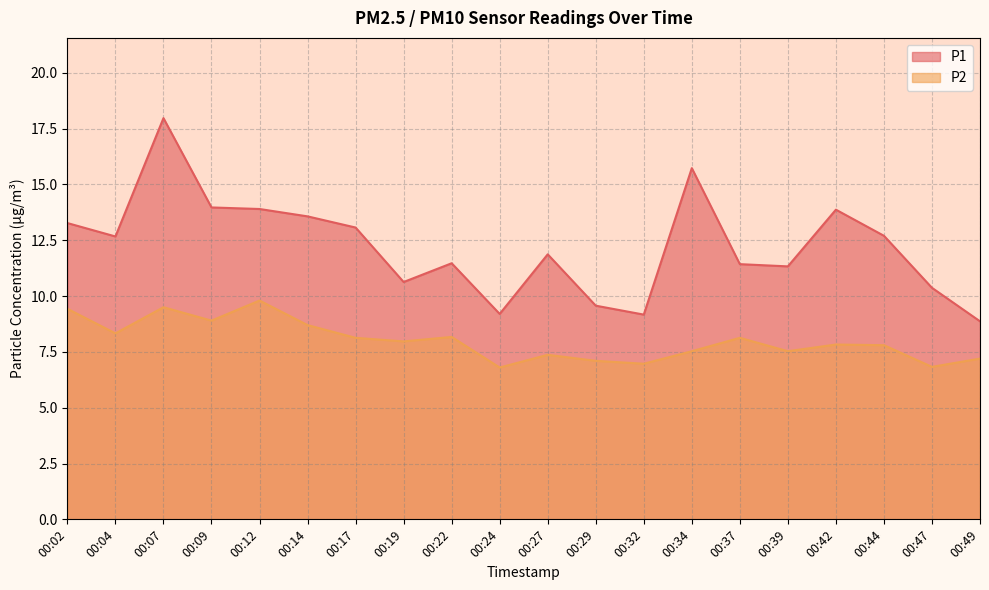

Which series has the largest range (max minus min)?

P1